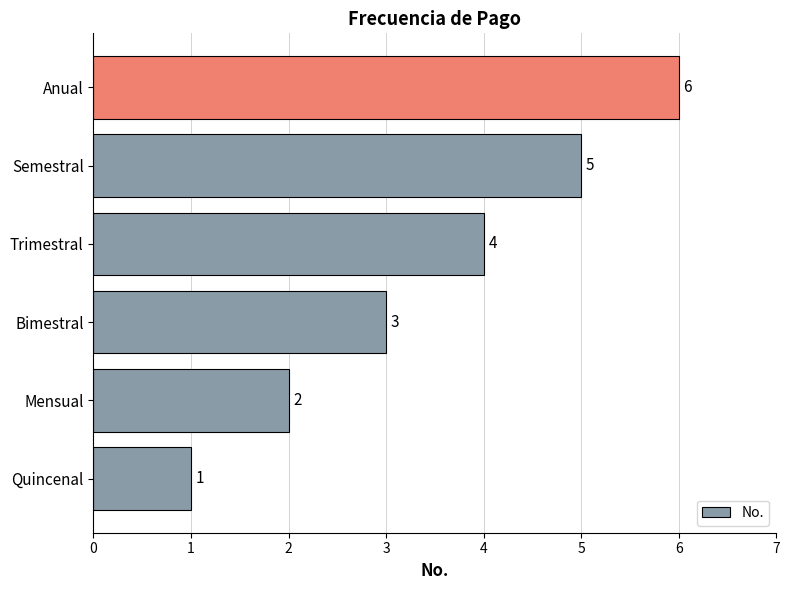

Does the chart contain any negative values?

No